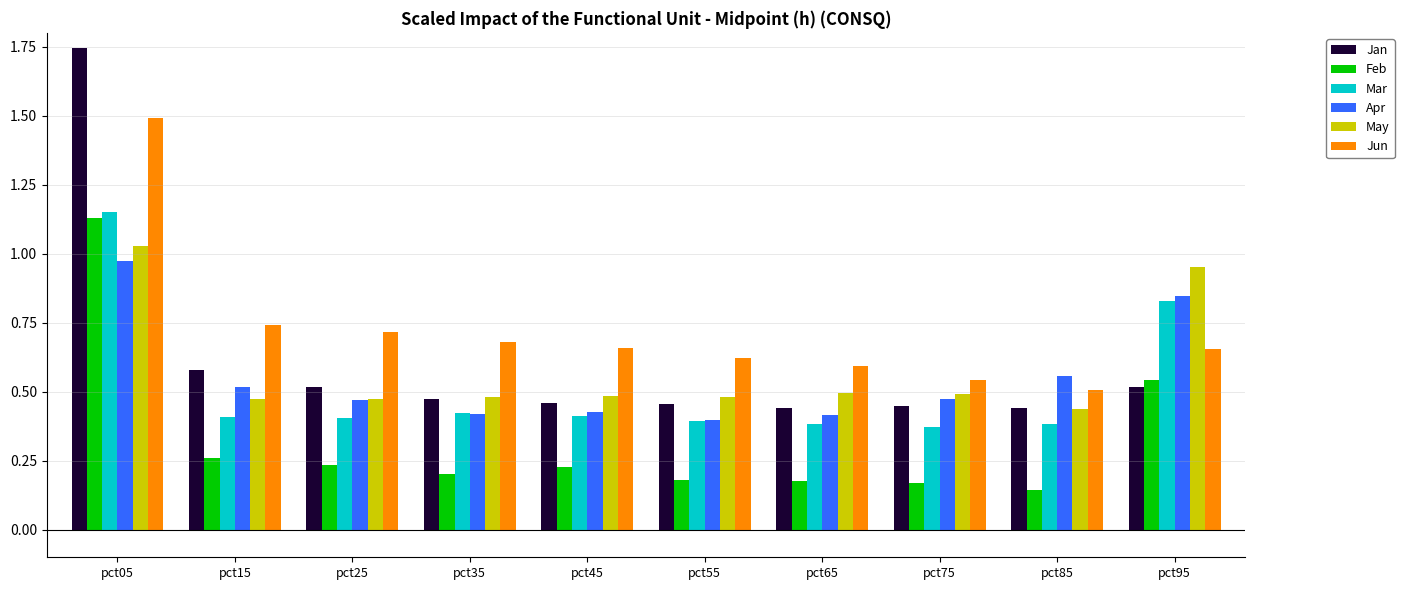

Are the bars horizontal?

No